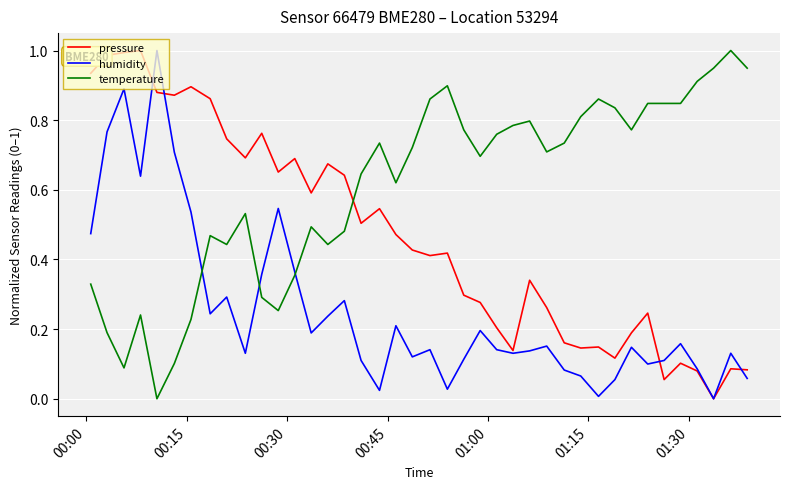

Rank the series by their average value, from highest to lowest.

temperature, pressure, humidity